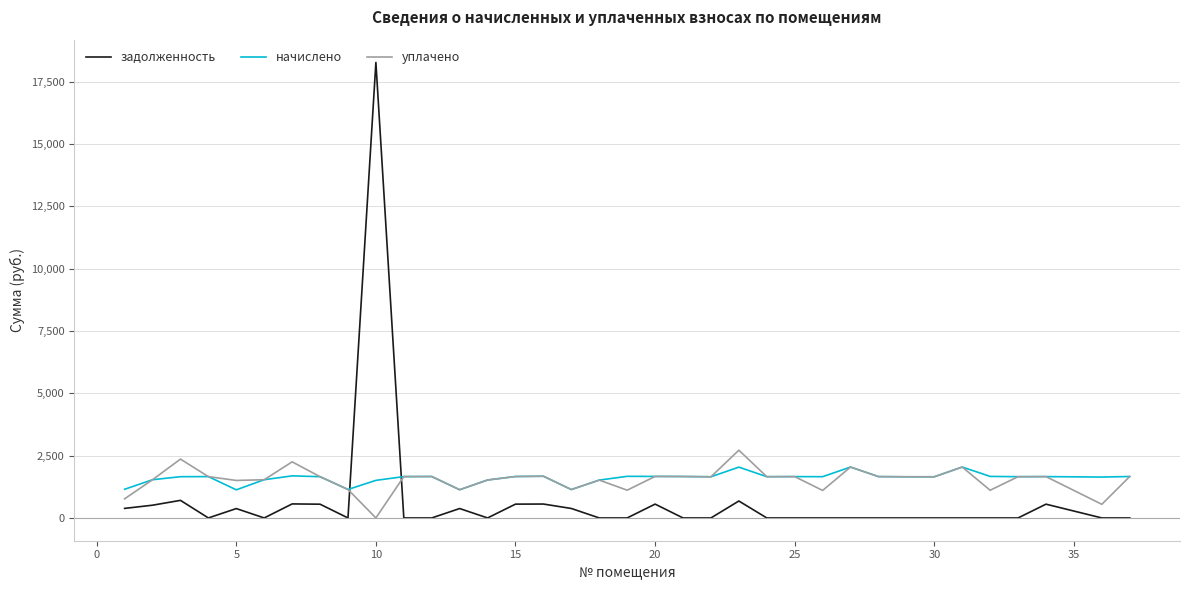

After their last crossing, which series has the higher values: задолженность or уплачено?

уплачено